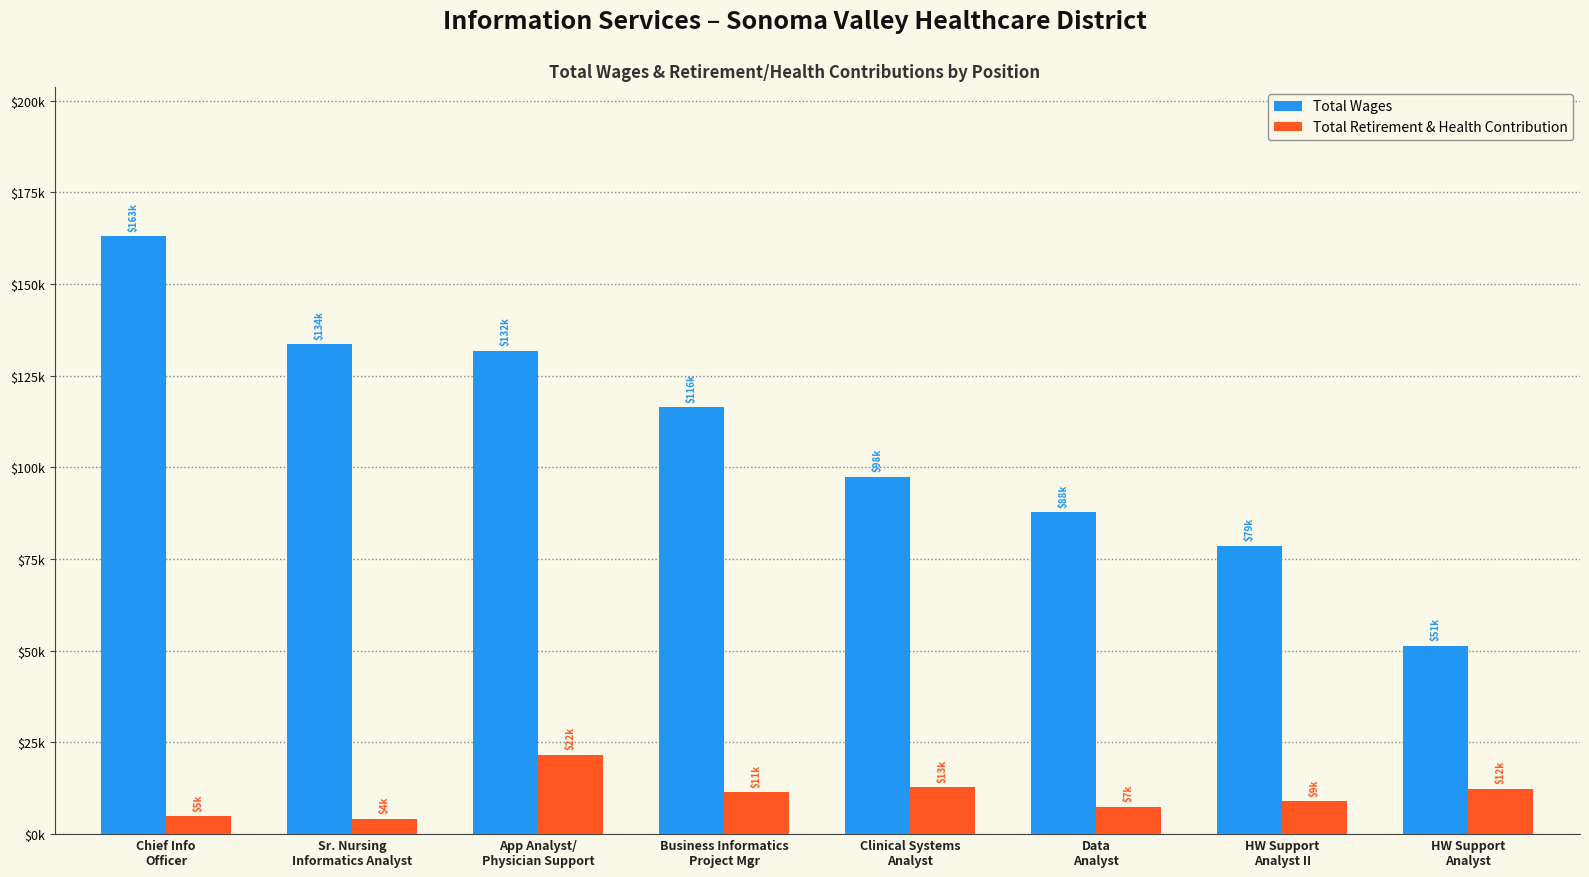

Does the chart contain stacked bars?

No